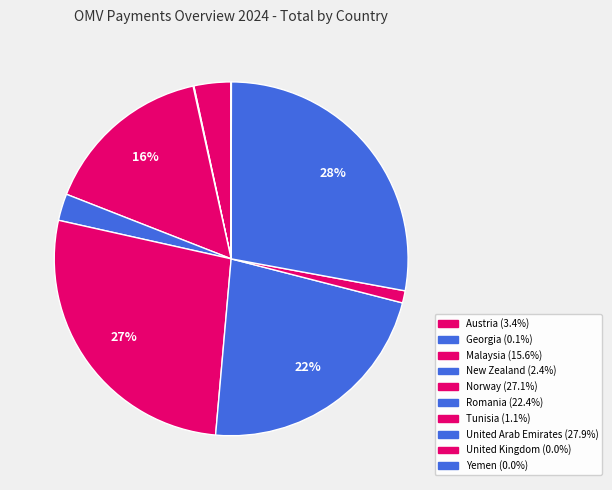

Count the number of slices in the pie.

10